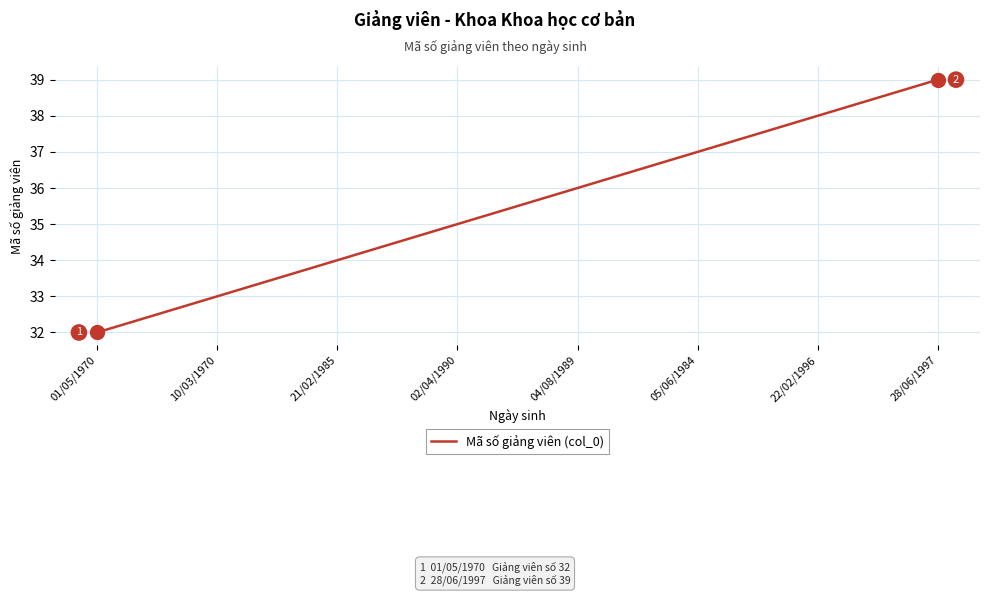

What position from the left is 10/03/1970?

2